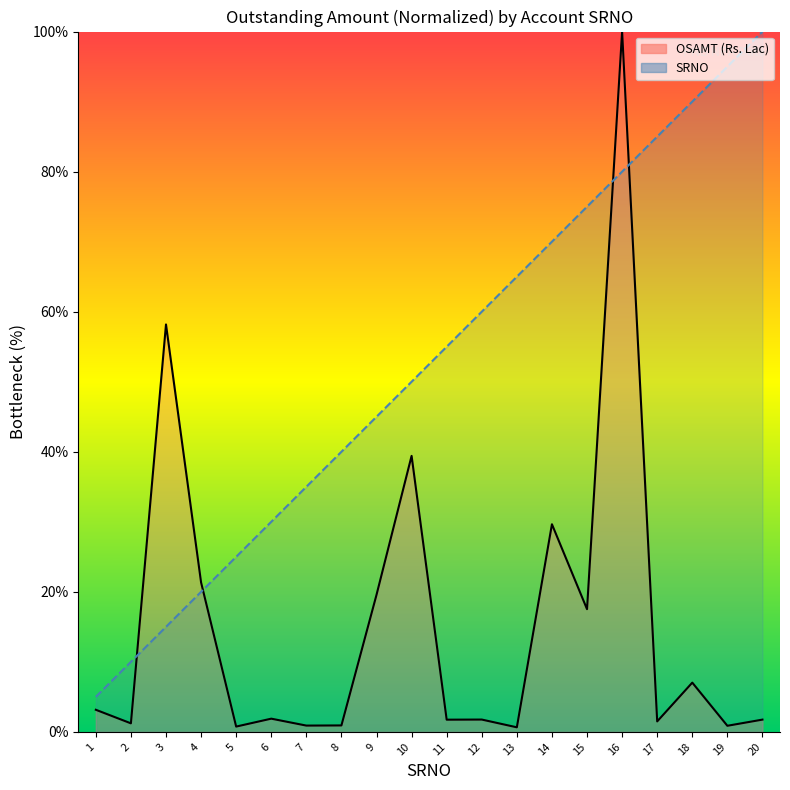

Rank the series by their average value, from lowest to highest.

OSAMT (Rs. Lac) line, SRNO line